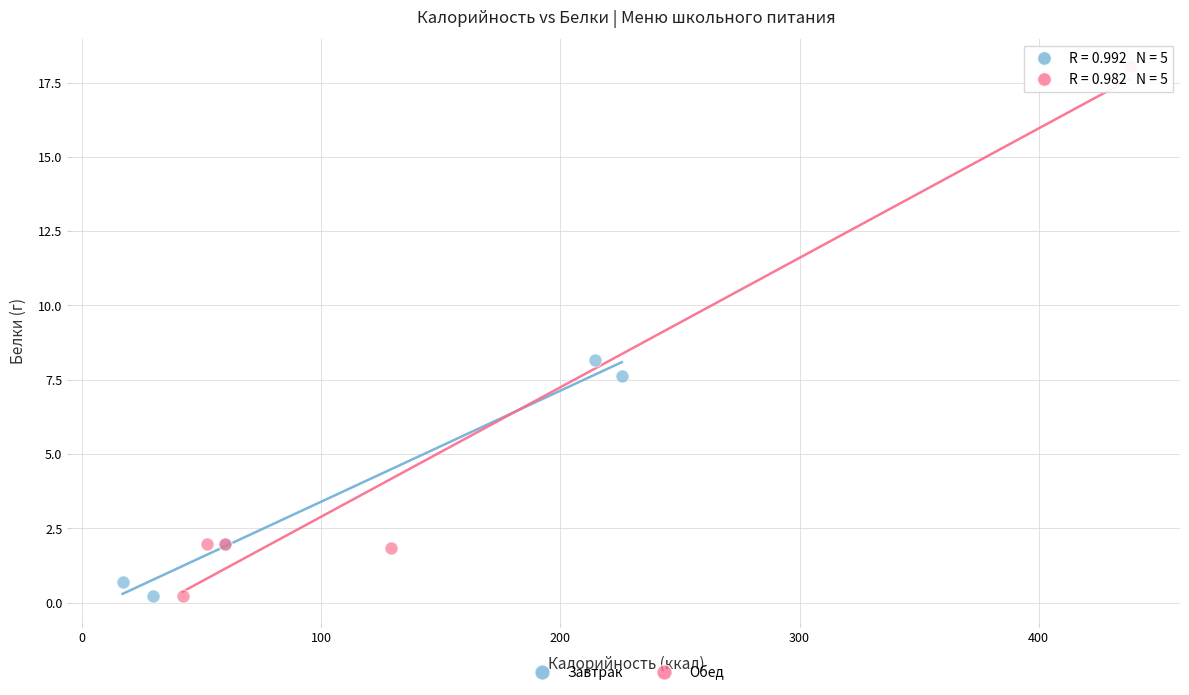

What are all the series names shown in the legend?

Завтрак, Обед